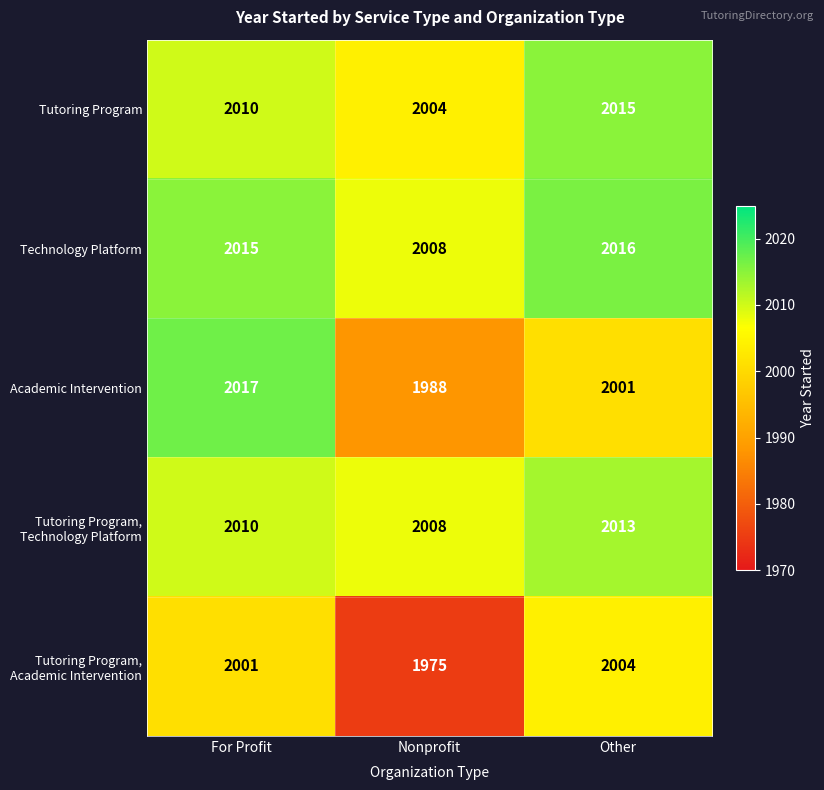

Rank the categories by Tutoring Program, Technology Platform value from highest to lowest.

Other, For Profit, Nonprofit